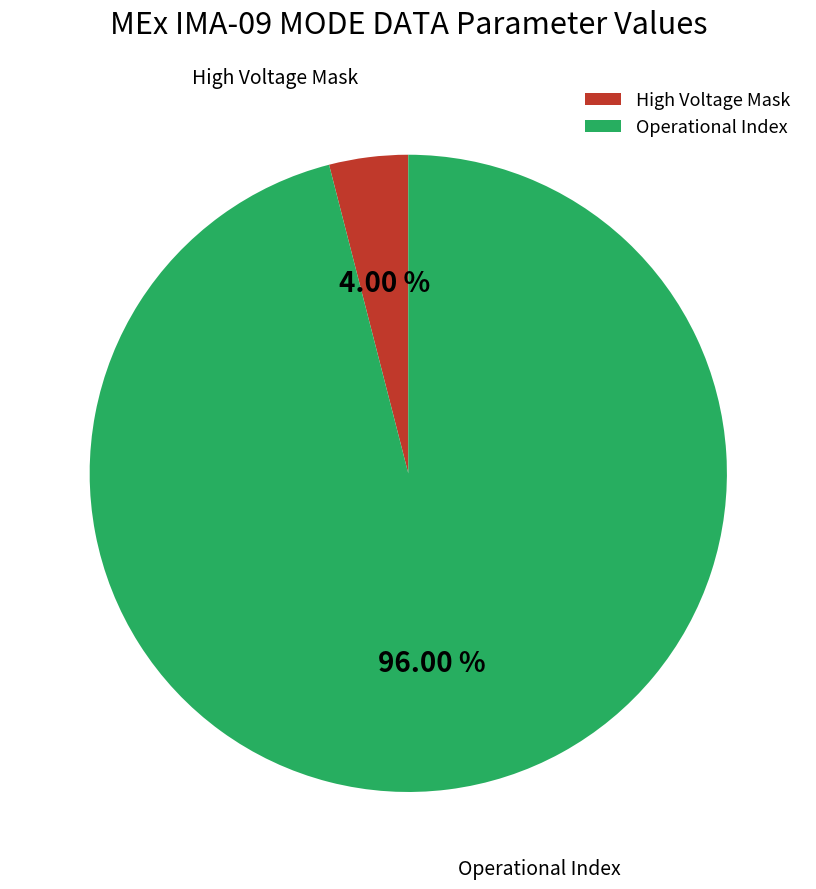

Count the number of slices in the pie.

2